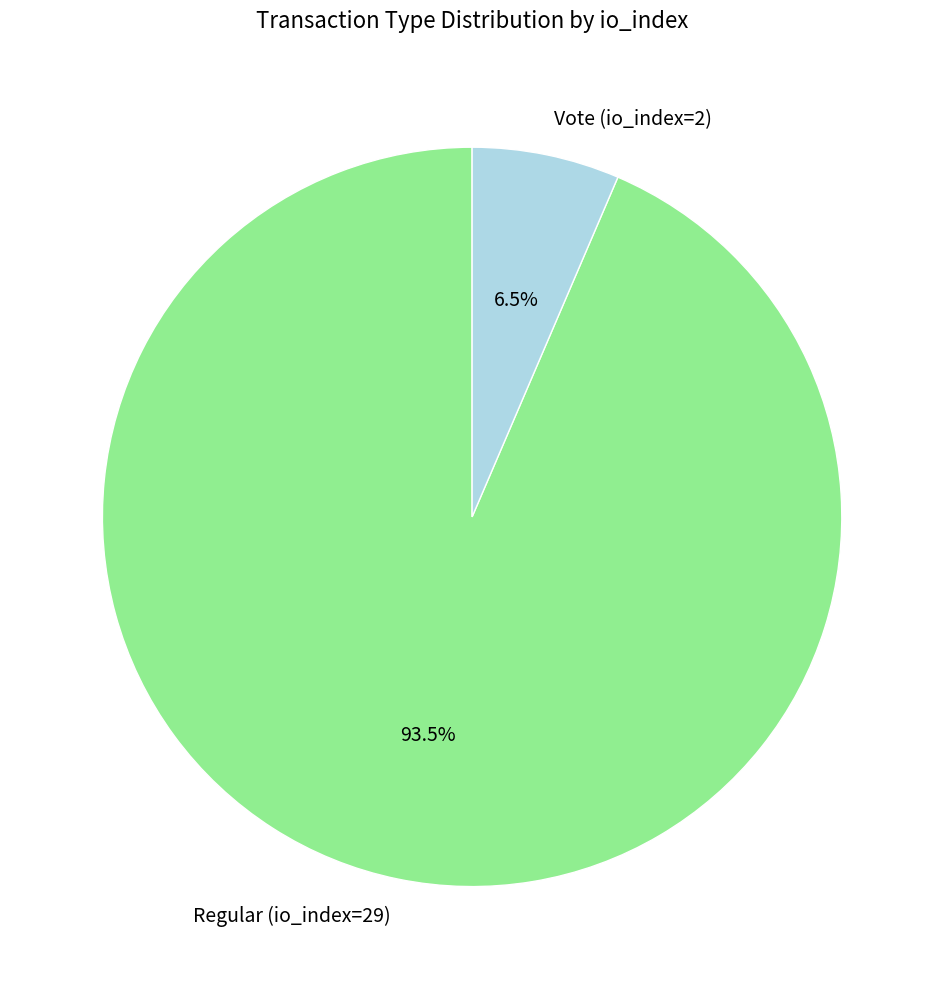

What is the majority slice?

Regular (io_index=29)